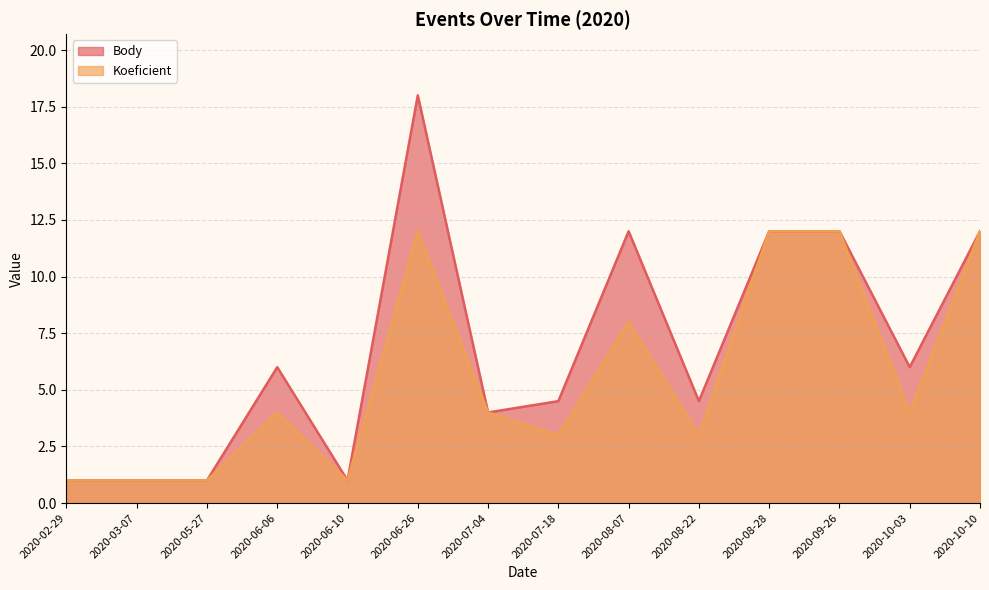

What is the difference between the maximum and minimum values in the Koeficient series?

11.0